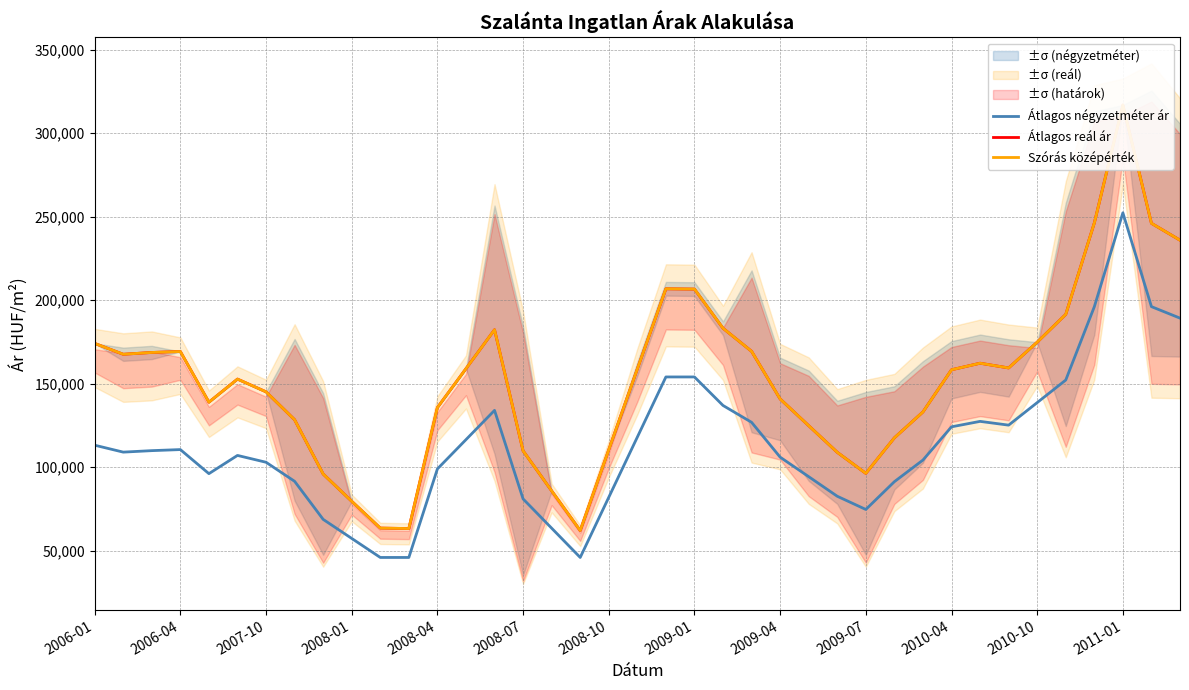

In Átlagos reál ár, how many points are lower than both neighbors (excluding endpoints)?

6